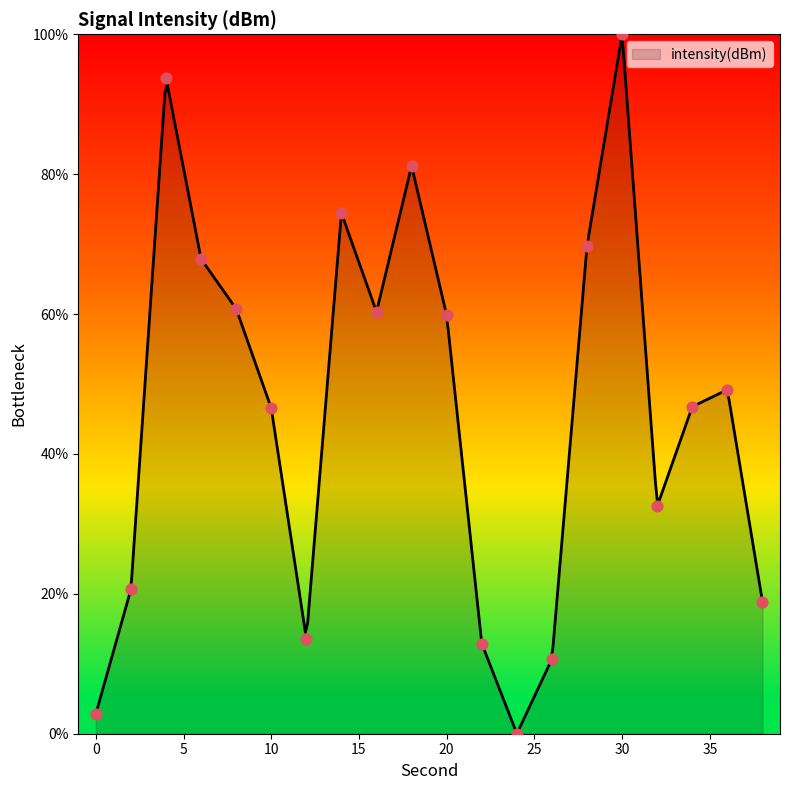

Between 22 and 26, which is larger?

22